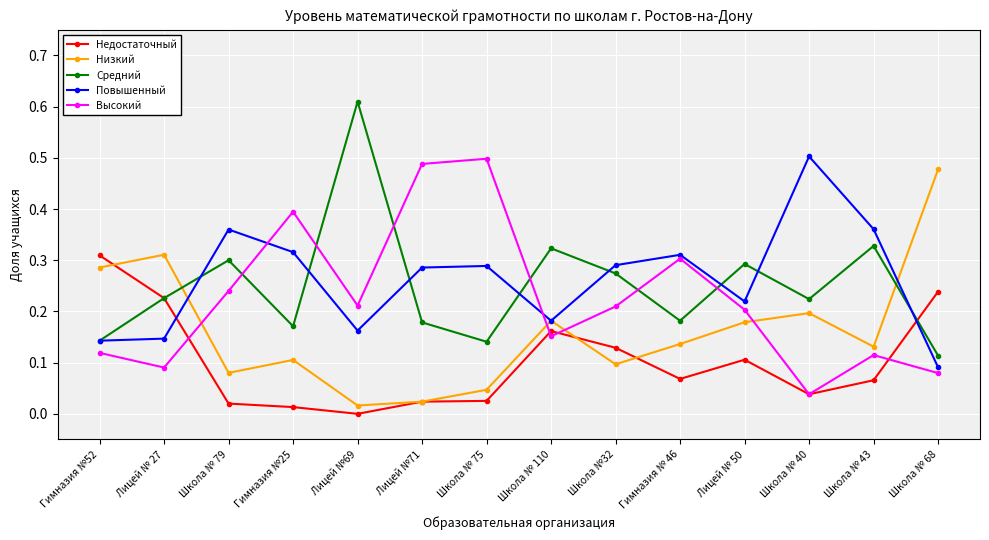

At which label does Низкий reach its minimum?

Лицей №69